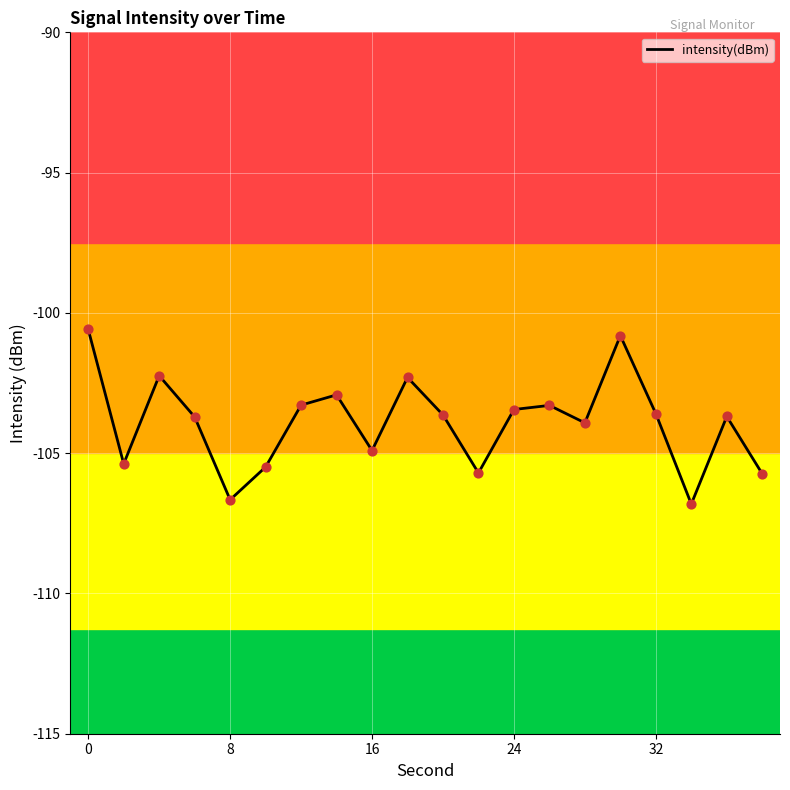

What is the maximum value shown in the chart?

-100.6